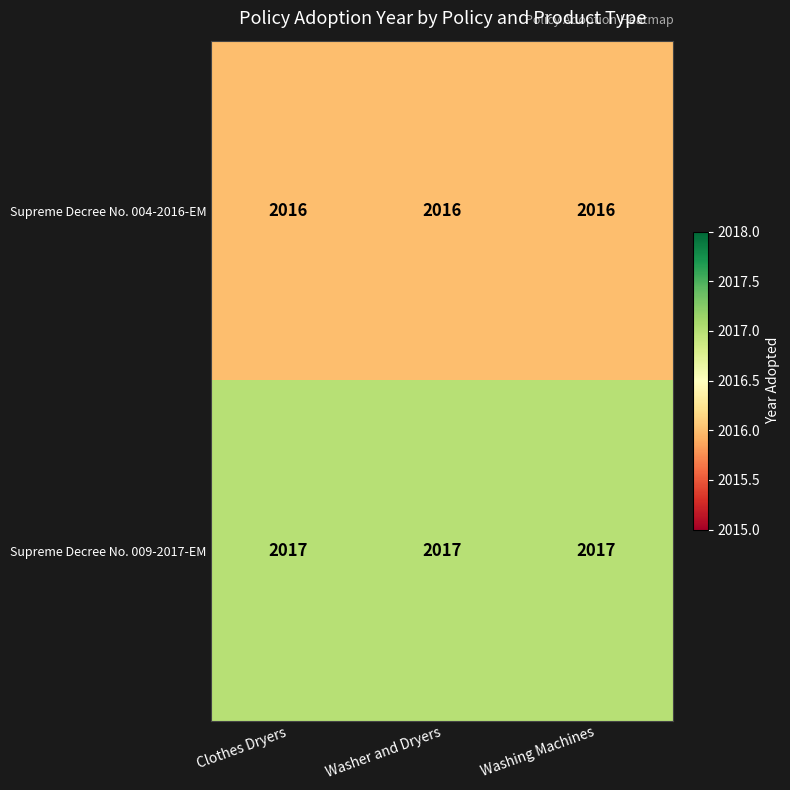

Rank the series at Washing Machines from highest to lowest value.

Supreme Decree No. 009-2017-EM, Supreme Decree No. 004-2016-EM